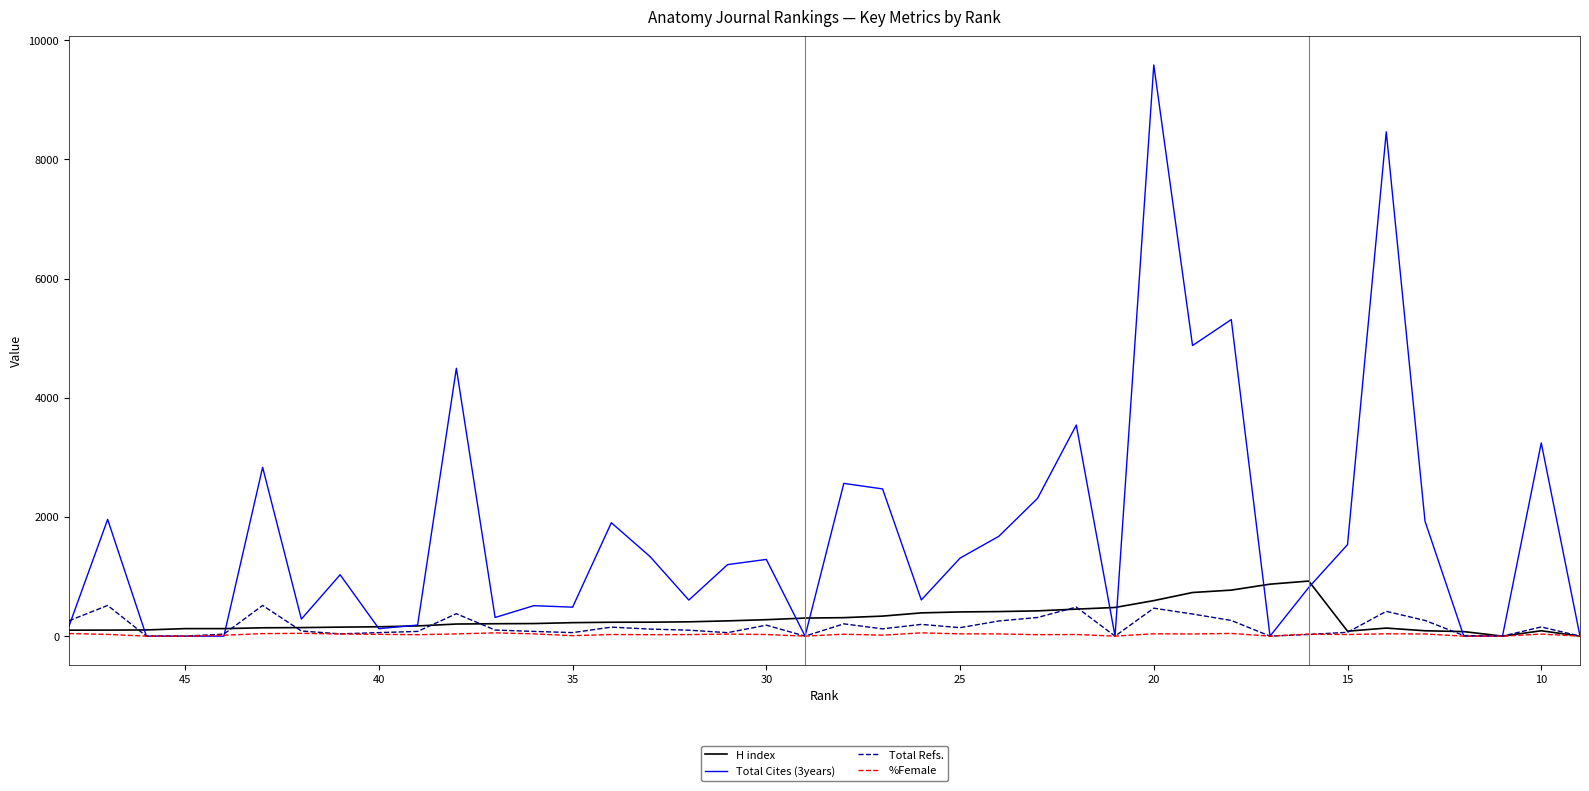

List the series in order of their peak value, lowest first.

%Female, Total Refs., H index, Total Cites (3years)